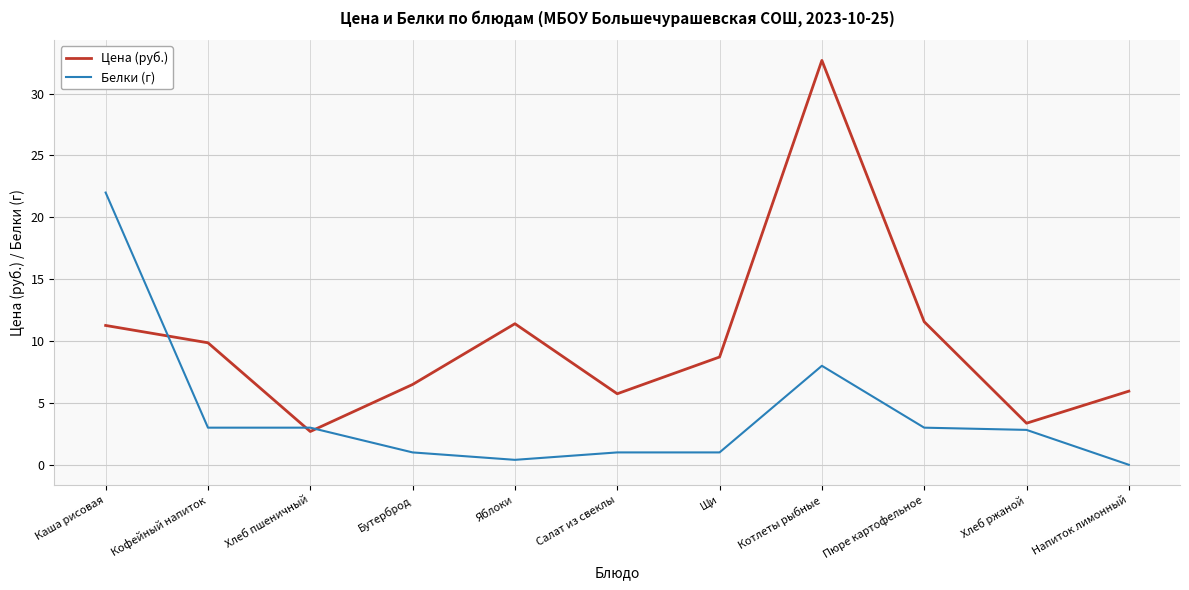

What are all the series names shown in the legend?

Цена (руб.), Белки (г)